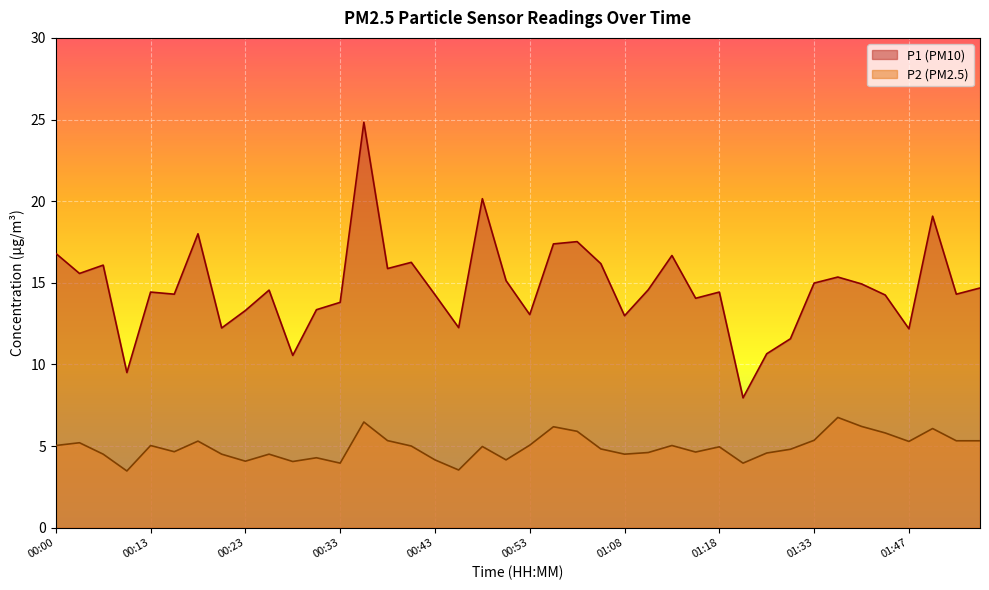

What is the label of the 16th point from the left?

00:40